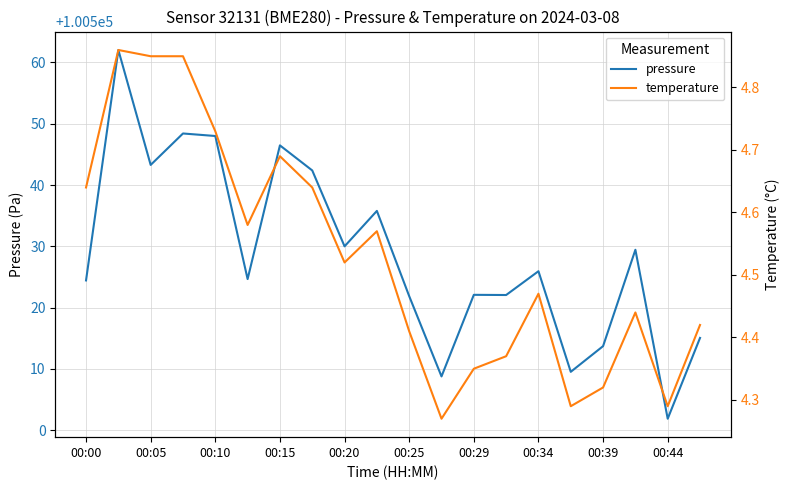

True or false: temperature and pressure intersect in this chart.

False